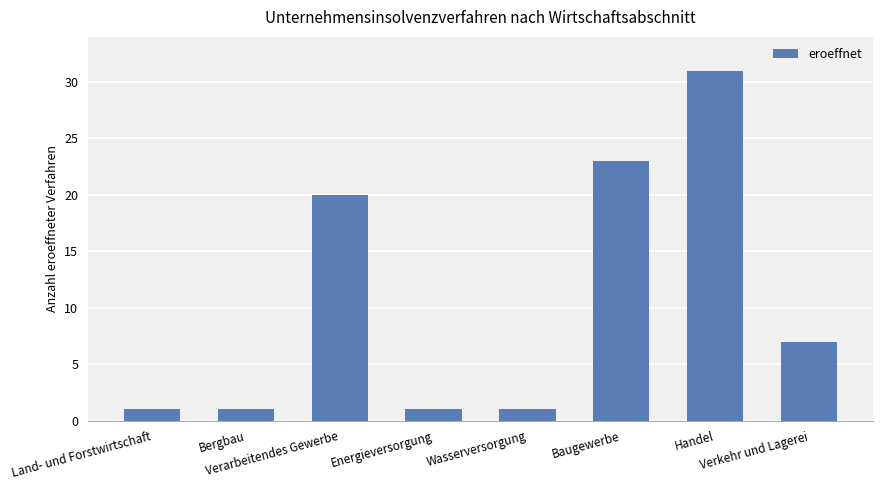

What is the value of the 5th bar from the left?

1